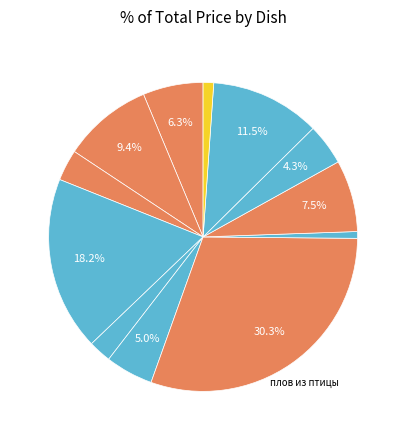

Is there any slice that represents more than half of the pie?

No